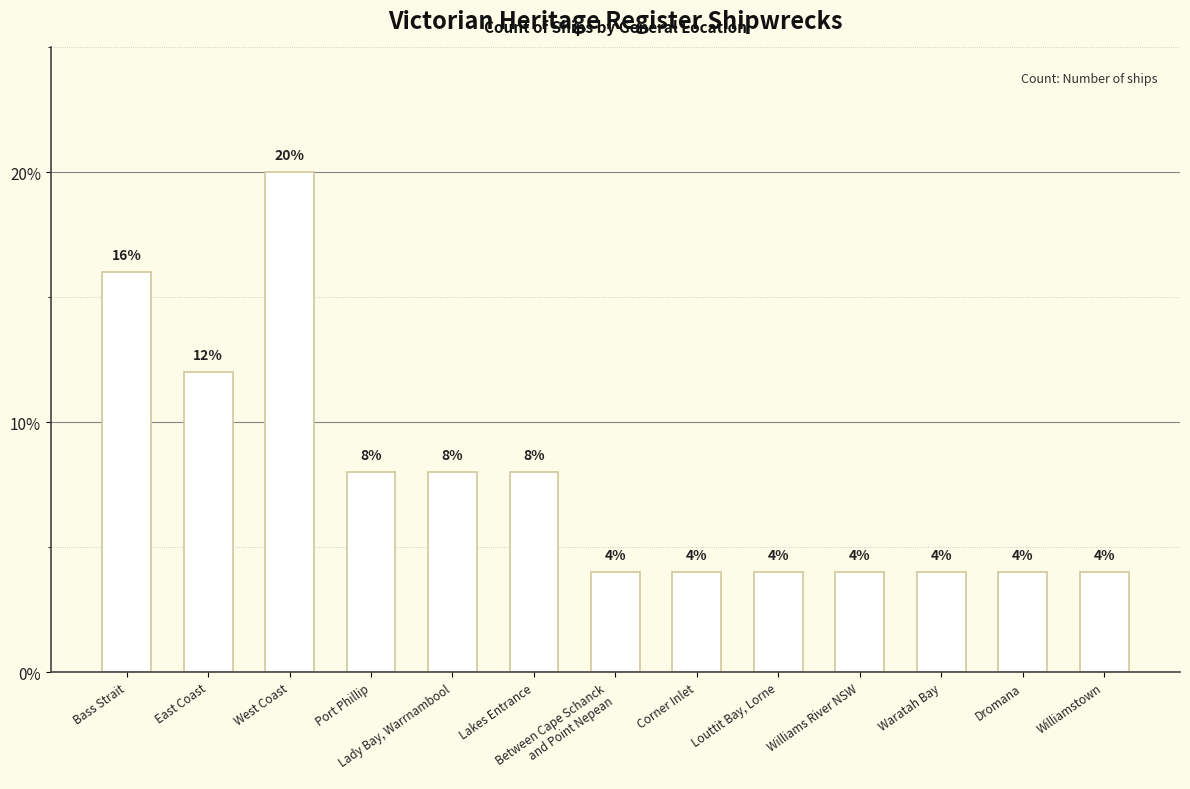

Is it true that the value at Lady Bay, Warrnambool is 8?

True